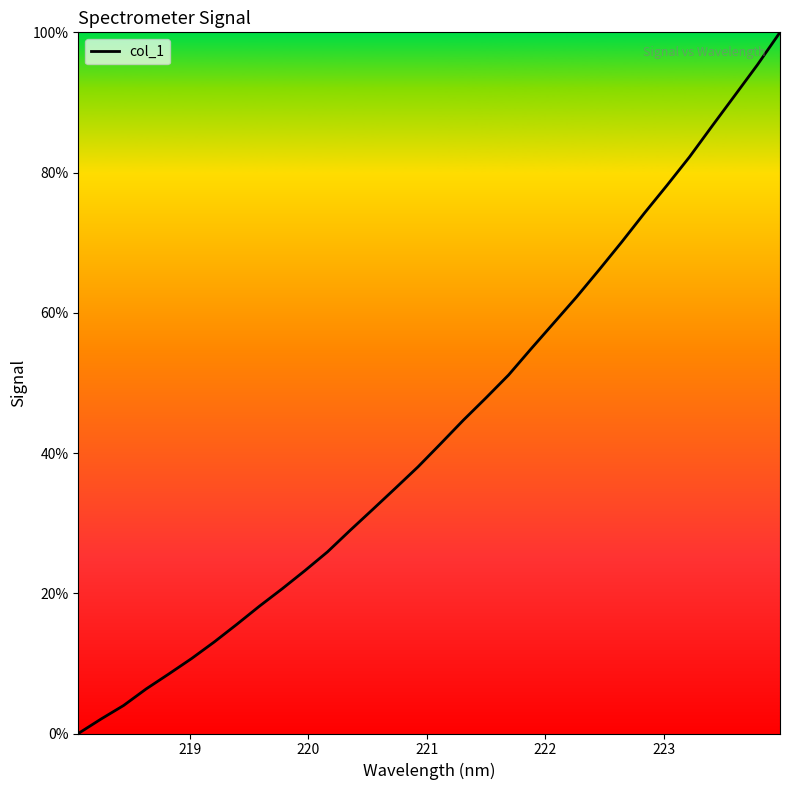

What is the greatest value displayed?

100.0